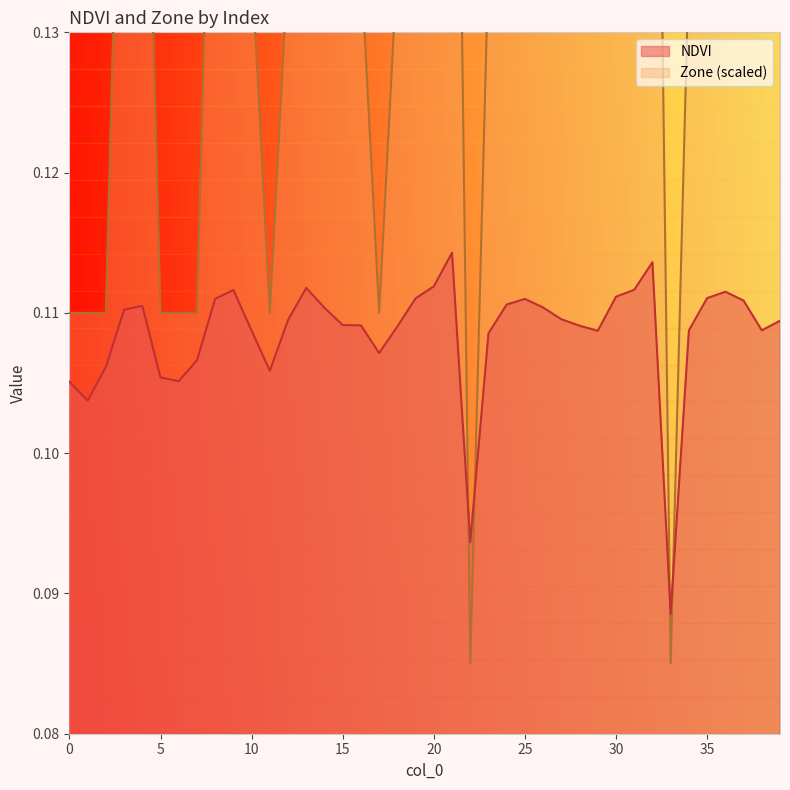

Is the value of NDVI at 27 greater than the value of Zone at 38?

No